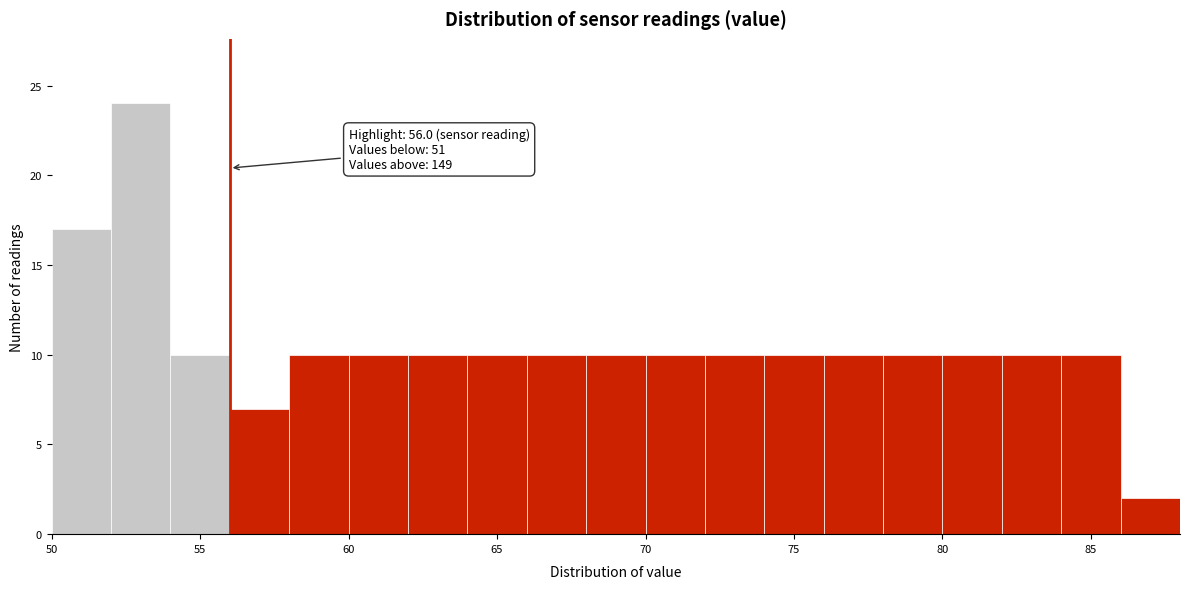

Over which range of the x-axis is the bar tallest?

52 to 54